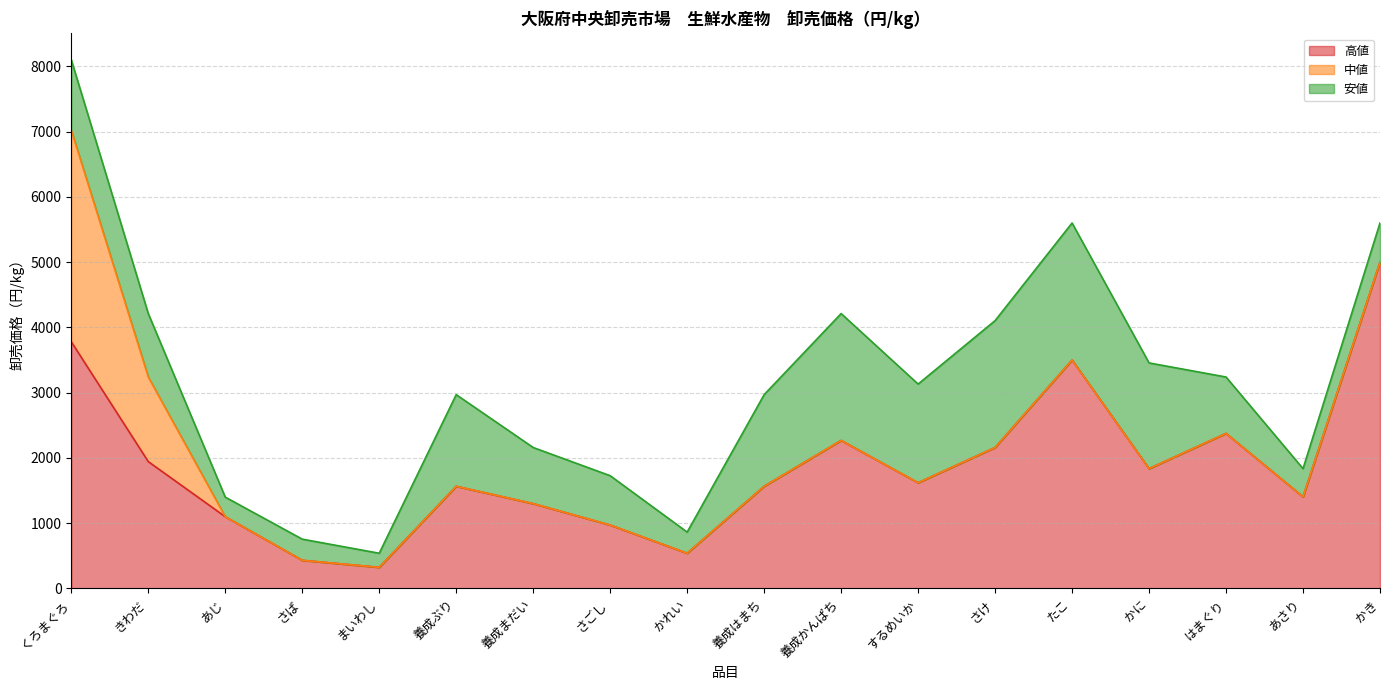

What is the greatest value displayed?

5000